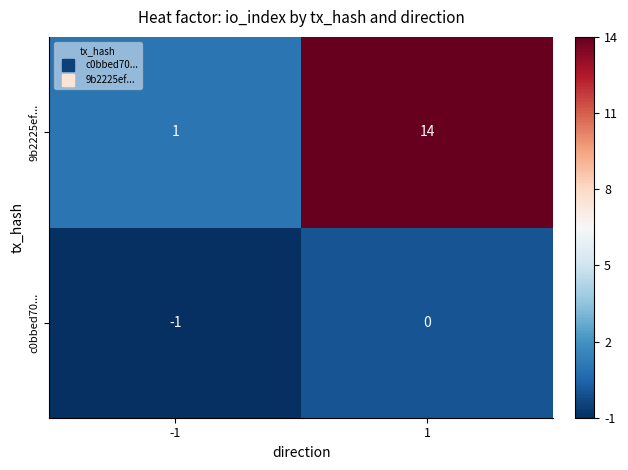

Between -1 and 1, which series saw the biggest shift?

9b2225ef...